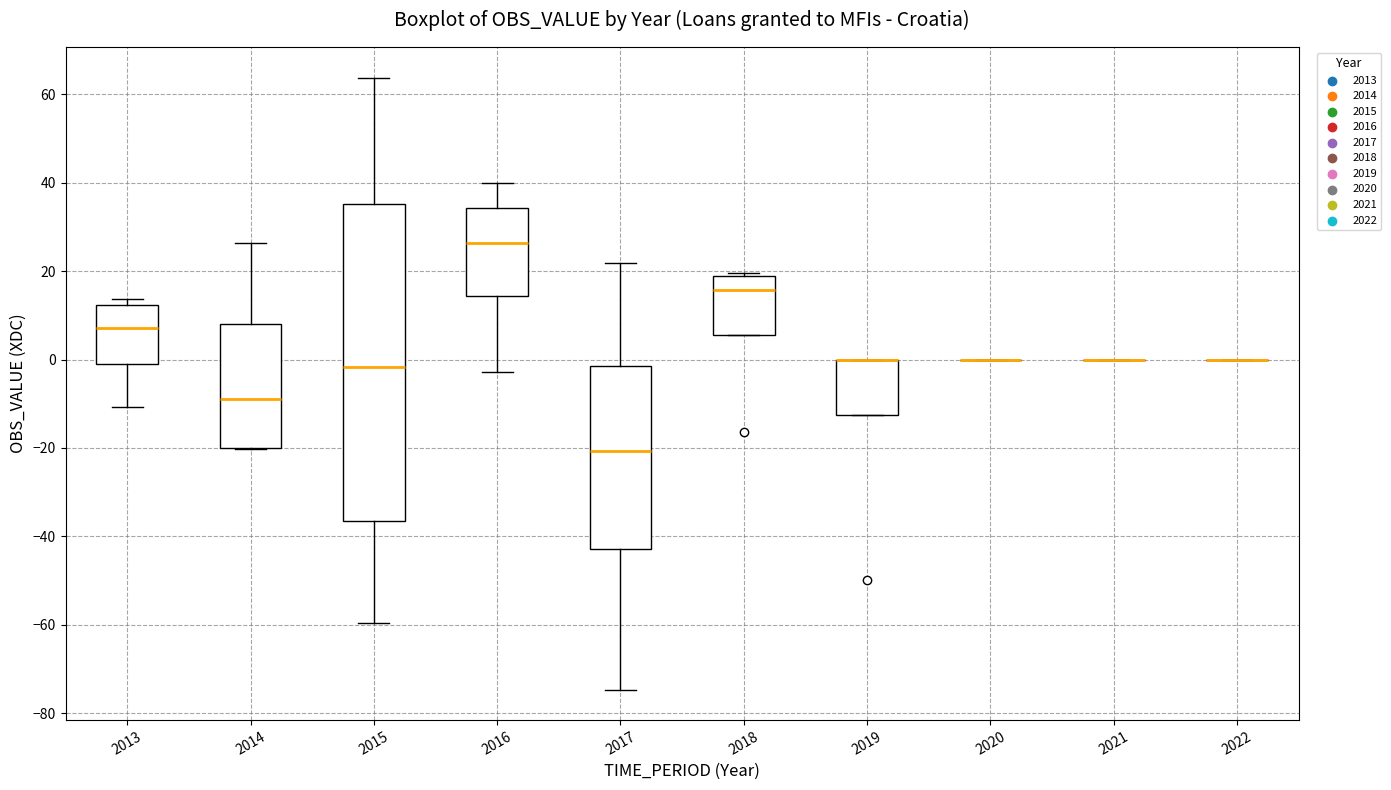

Reading left to right, transcribe this box plot: for each box, give where its median line is, the range the box spans, and where its two whiskers end, as read against the y-axis. The values are not printed on the chart, so give them approximately, as read against the axis.

2013: median 8, box 0 to 12, whiskers -10 to 14
2014: median -8, box -20 to 8, whiskers -20 to 26
2015: median -2, box -36 to 36, whiskers -60 to 64
2016: median 26, box 14 to 34, whiskers -2 to 40
2017: median -20, box -42 to -2, whiskers -74 to 22
2018: median 16, box 6 to 18, whiskers 6 to 20
2019: median 0 (drawn on the box's upper edge), box -12 to 0, whiskers -12 to 0
2020: box collapsed to a line at 0, whiskers 0 to 0
2021: box collapsed to a line at 0, whiskers 0 to 0
2022: box collapsed to a line at 0, whiskers 0 to 0